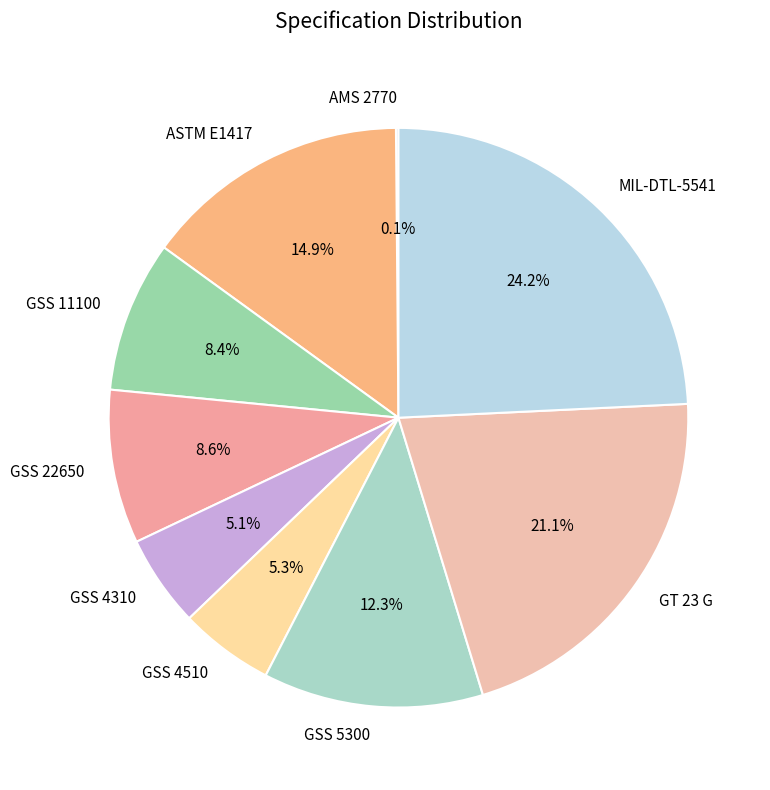

What is the largest slice in the pie chart?

MIL-DTL-5541